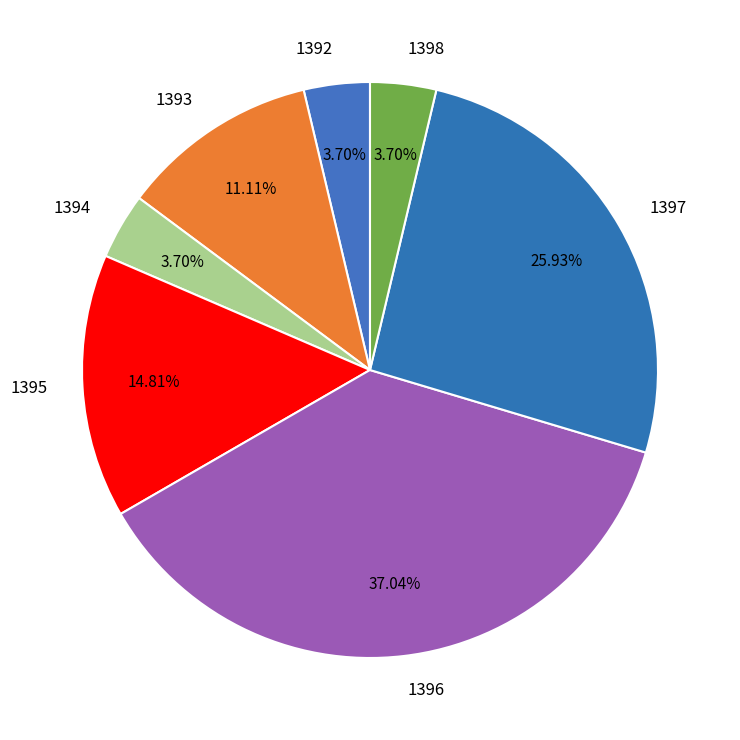

What is the ratio of the value at 1396 to the value at 1395?

2.5